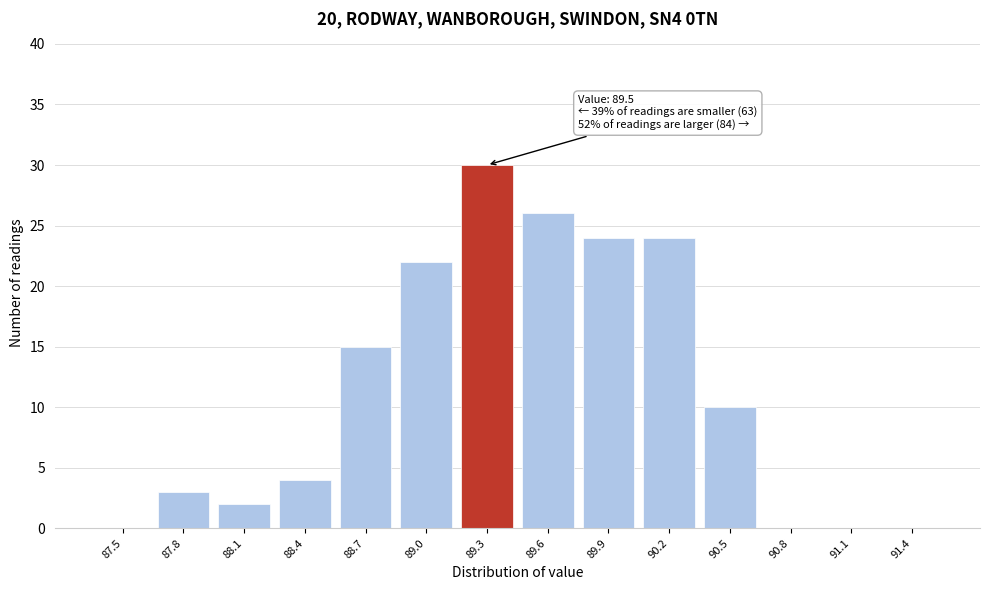

Reading left to right, transcribe all the data shown in this chart.

87.5=0	87.8=3	88.1=2	88.4=4	88.7=15	89.0=22	89.3=30	89.6=26	89.9=24	90.2=24	90.5=10	90.8=0	91.1=0	91.4=0